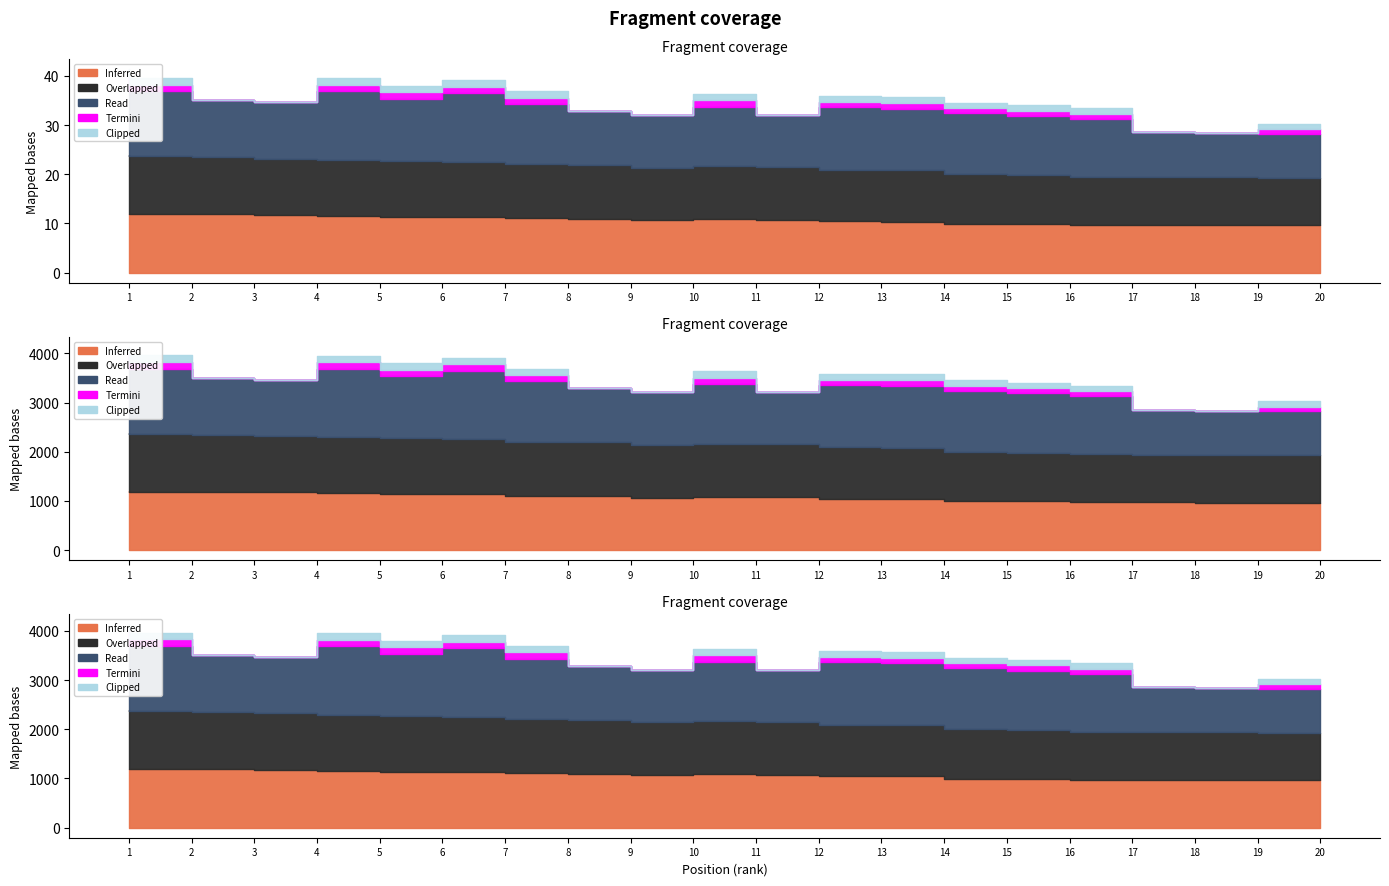

Where does the Inferred series first go above 1083?

1